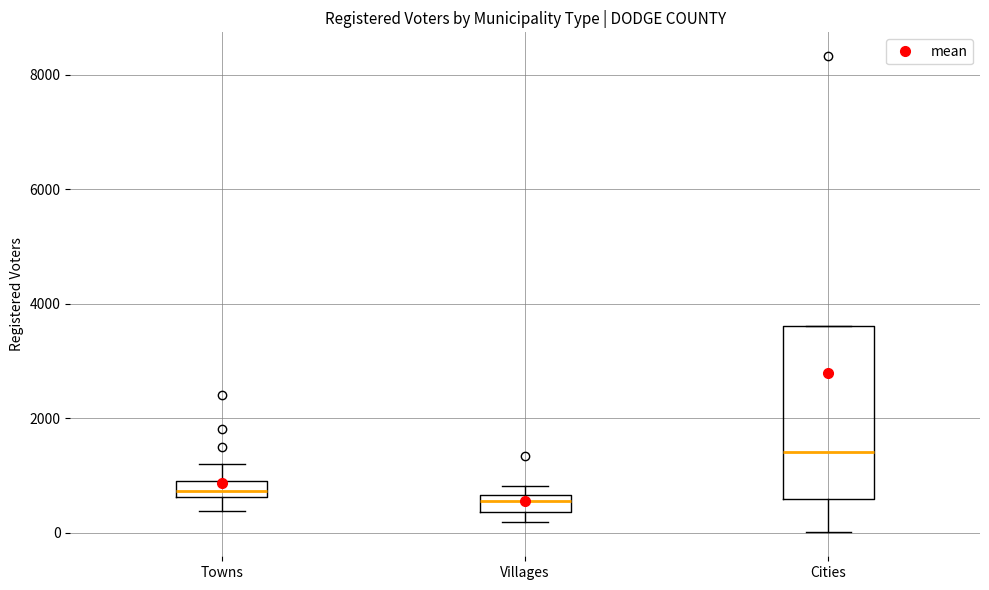

Comparing the boxes themselves (not the whiskers), which one is the tallest?

Cities